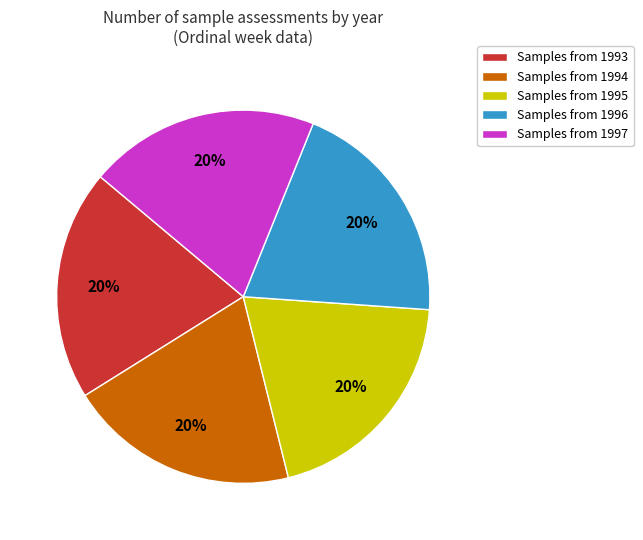

Approximately how many times larger is the value at Samples from 1997 compared to Samples from 1995?

1.0